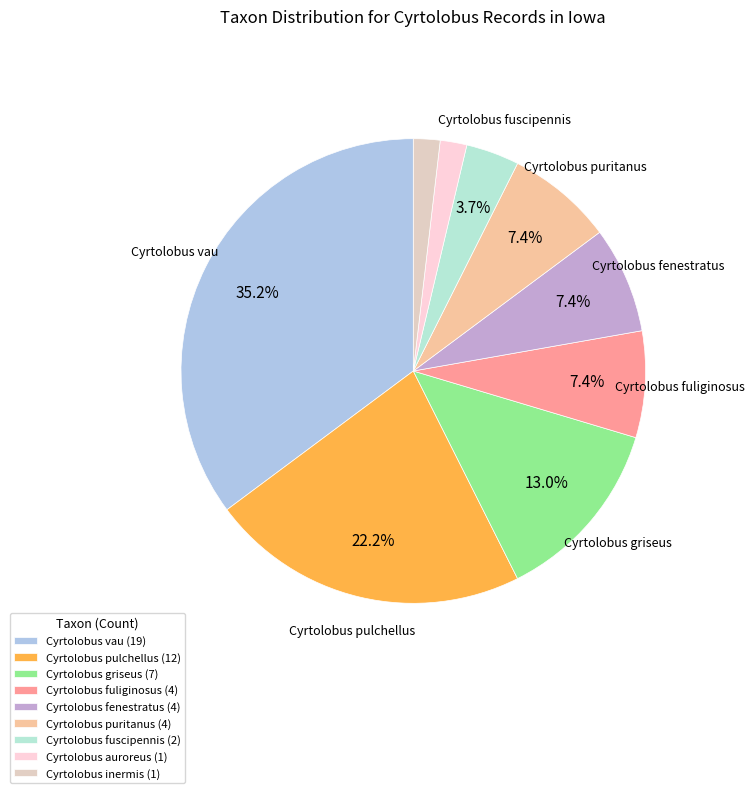

Which category has the biggest portion of the pie?

Cyrtolobus vau